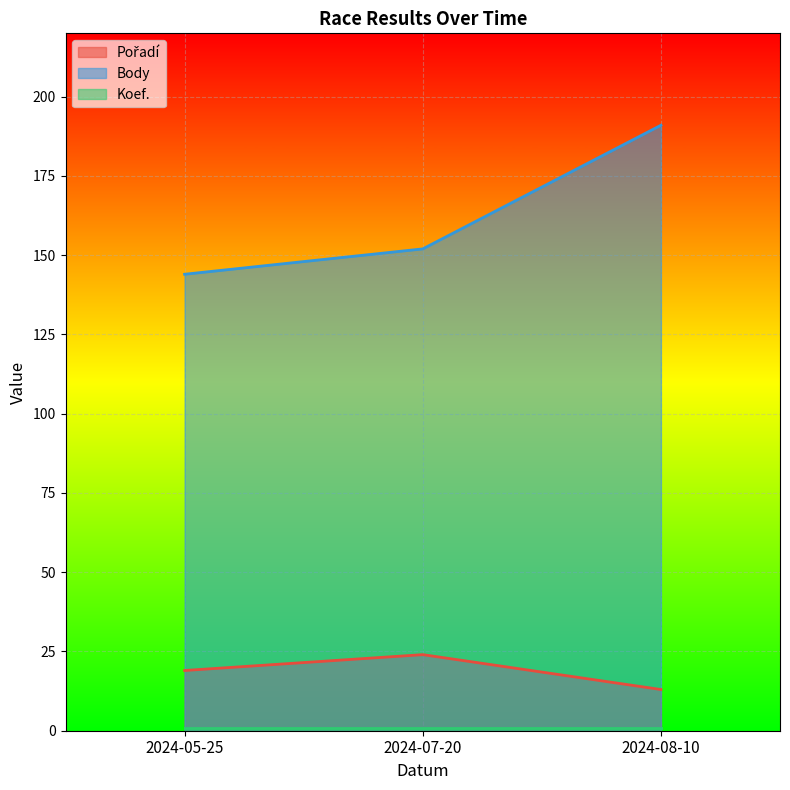

Which series changed the most between 2024-05-25 and 2024-08-10?

Body